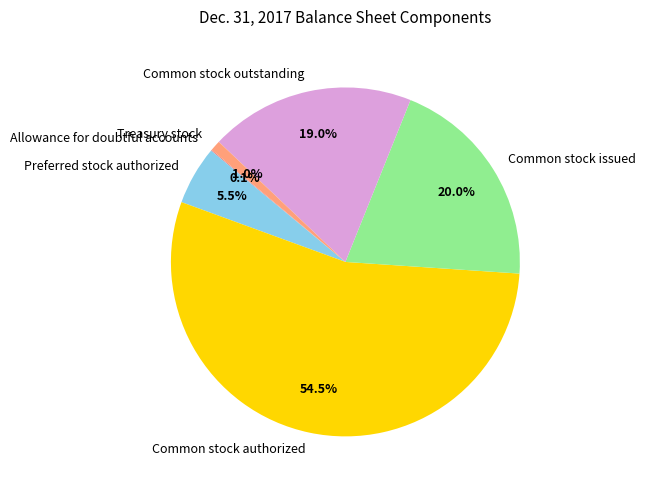

How much of the chart is everything except Treasury stock?

99.0%